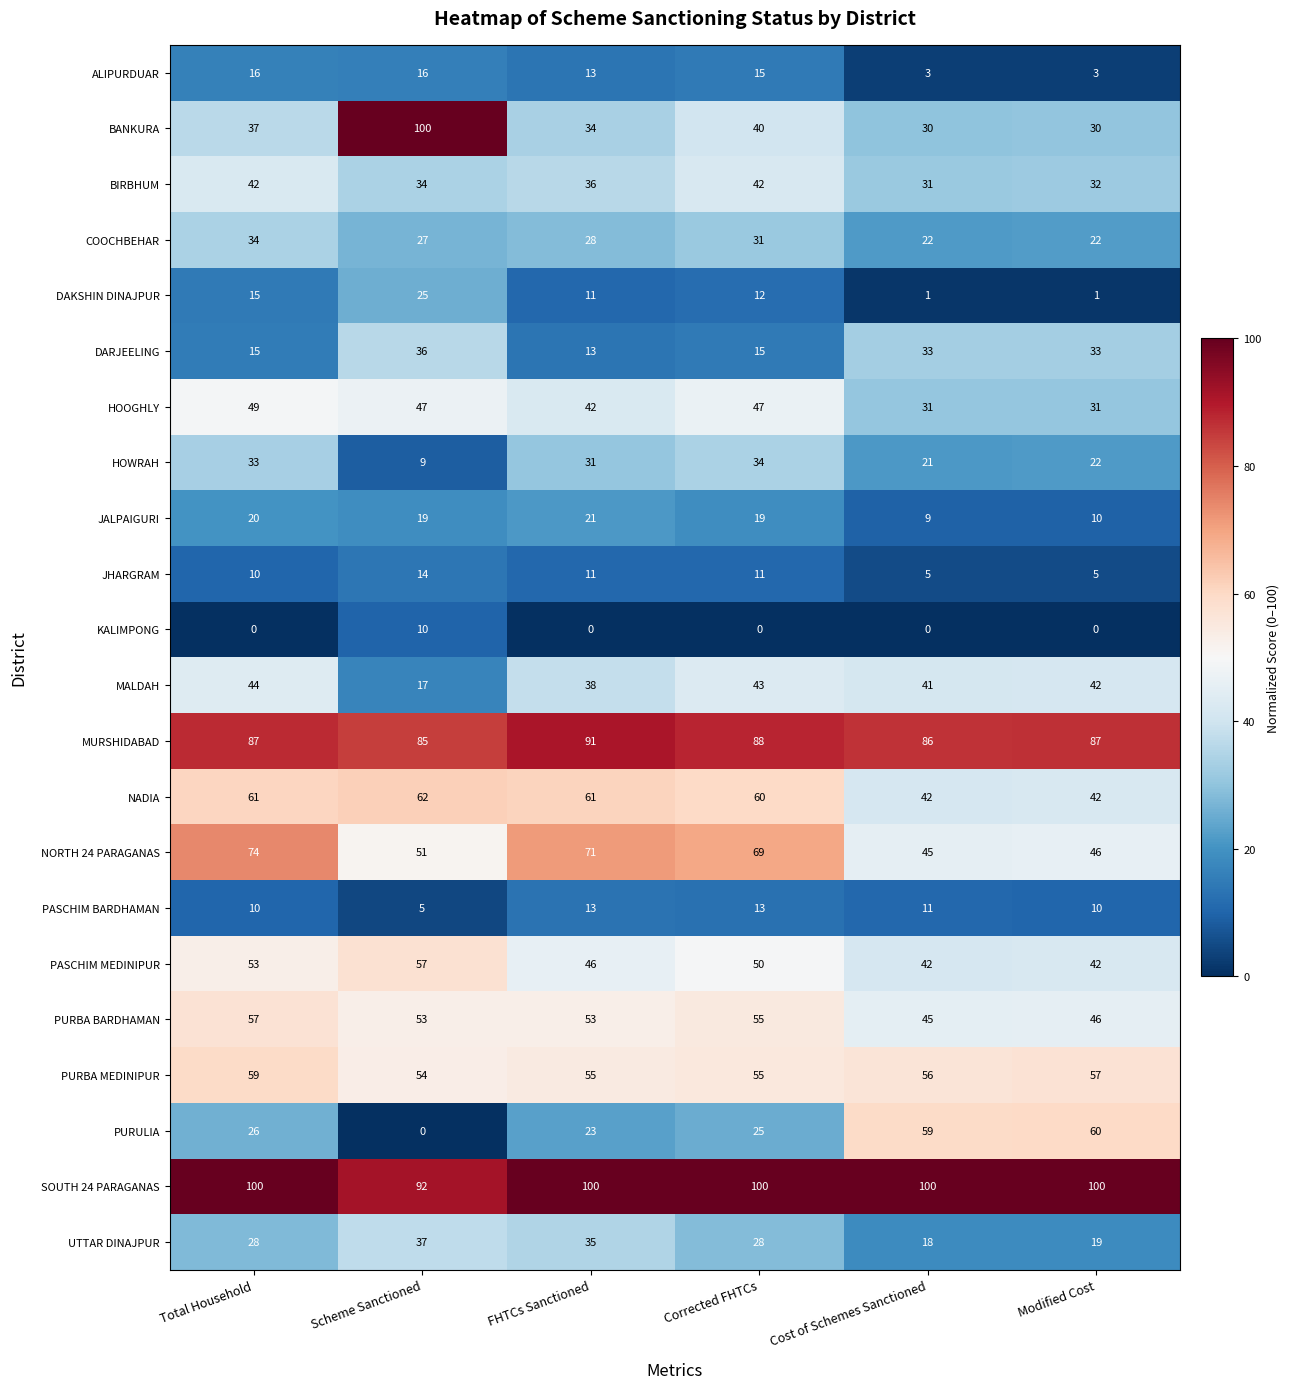

What is the spread (max minus min) of values at FHTCs Sanctioned?

100